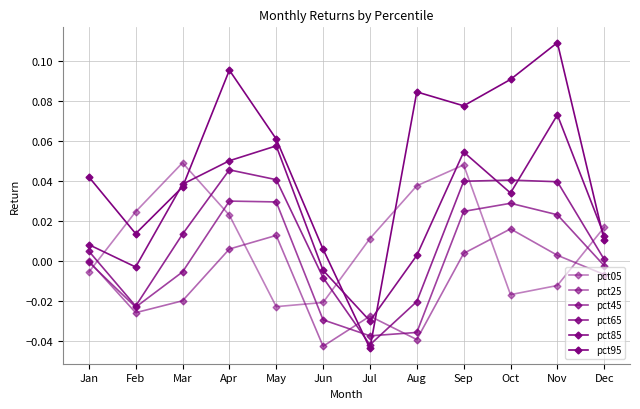

How many lines are shown in the chart?

6